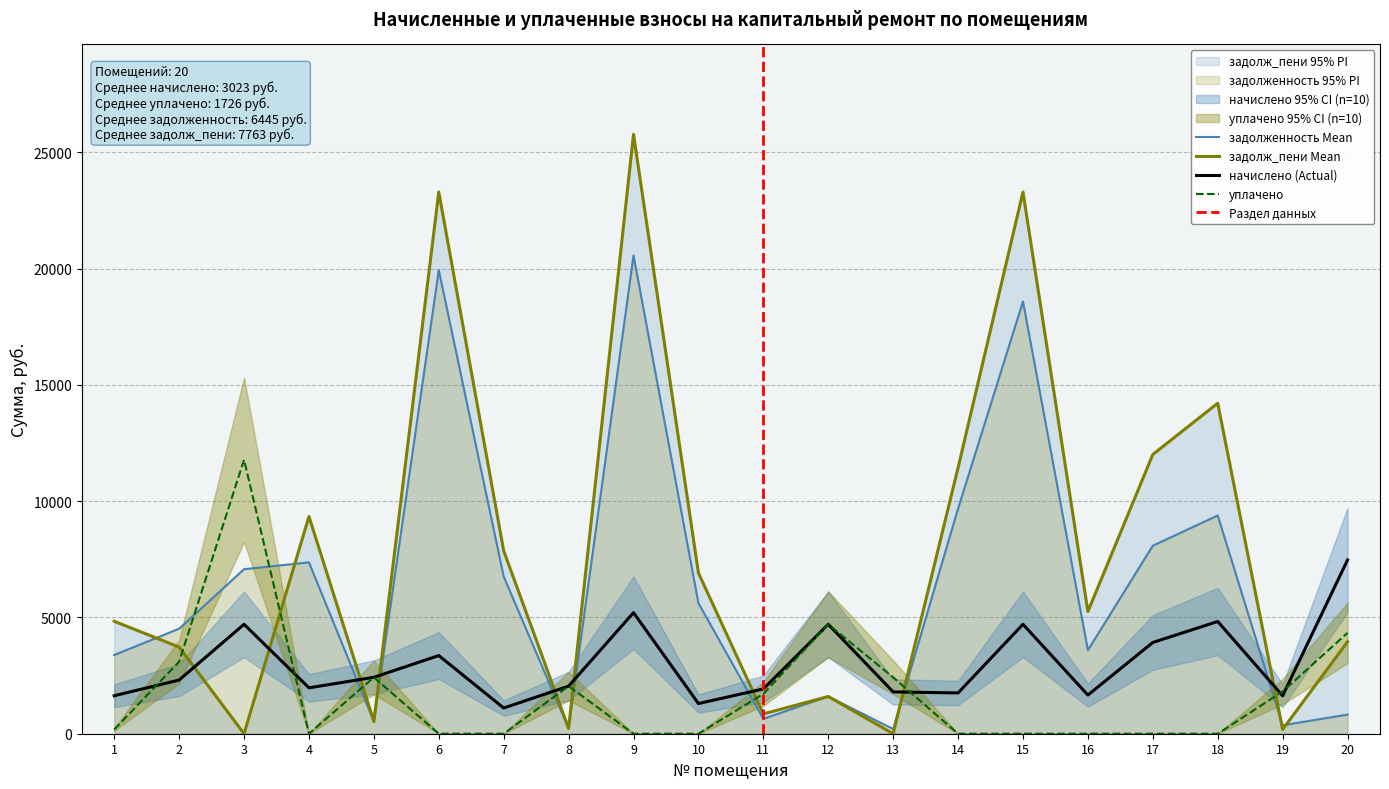

What is the difference between the second highest and second lowest values in the задолженность series?

19702.3